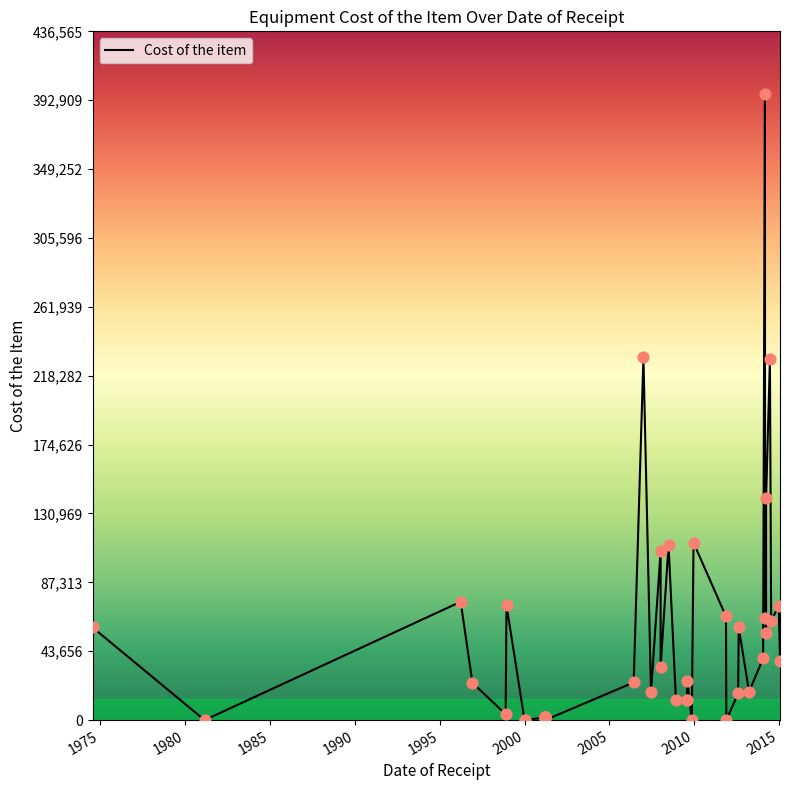

Between 2014-12-26 and 1981-02-21, which is larger?

2014-12-26